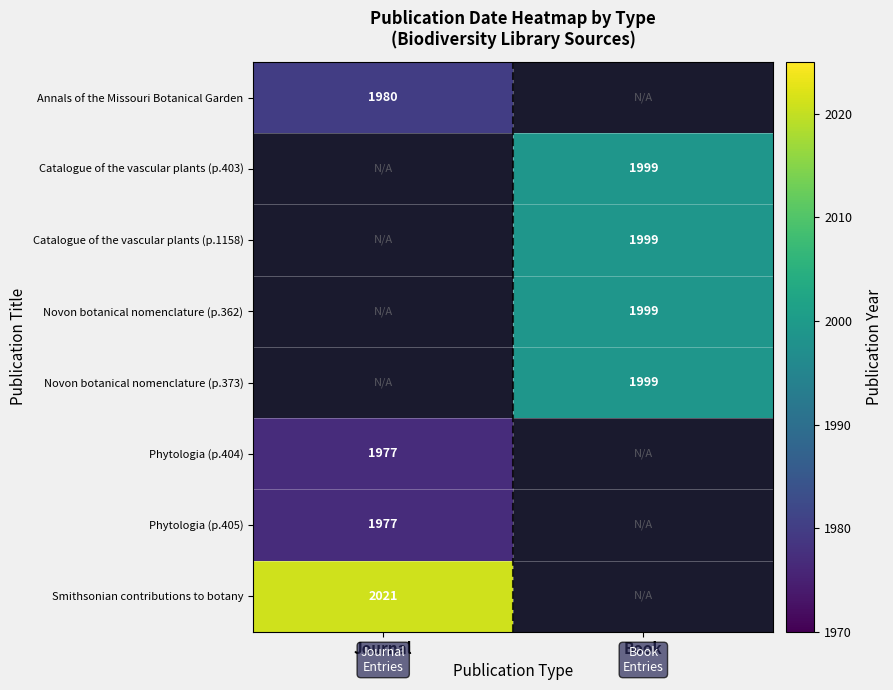

Which label corresponds to the smallest value in the chart?

Journal